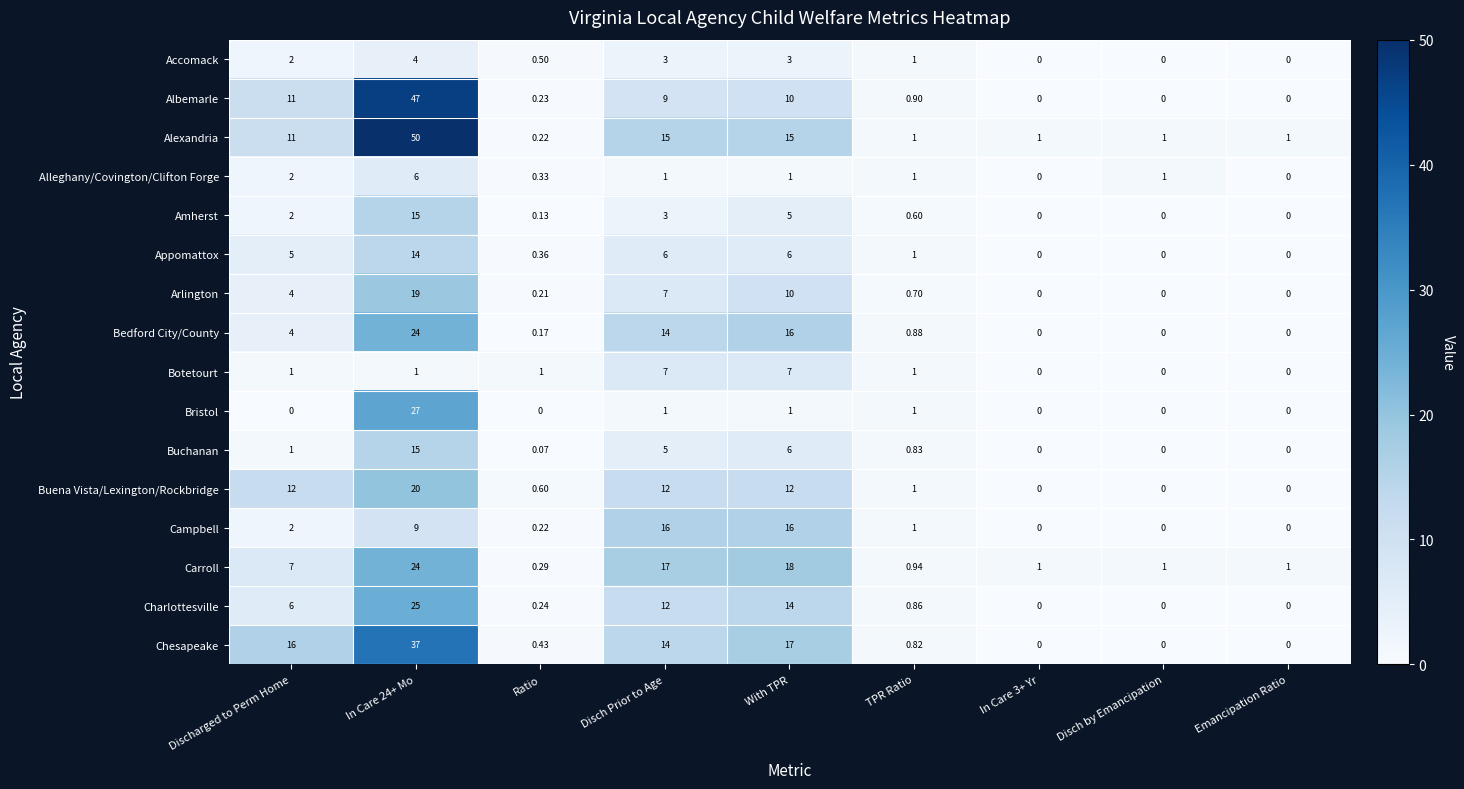

Is the value of Buena Vista/Lexington/Rockbridge at With TPR greater than the value of Arlington at In Care 3+ Yr?

Yes